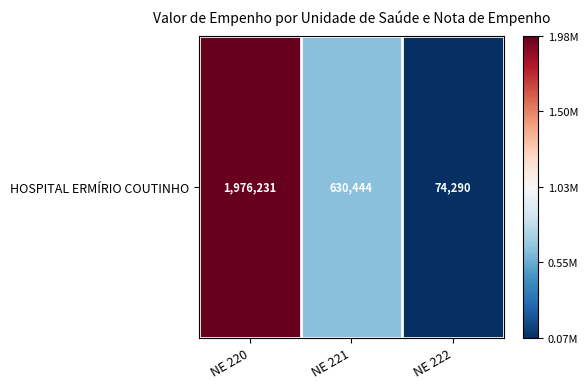

What is the greatest value displayed?

1976231.0